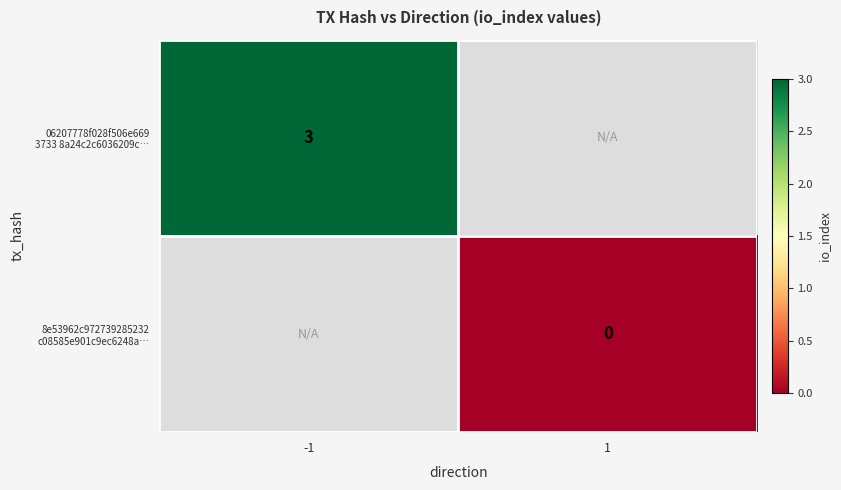

The 8e53962c972739285232 c08585e901c9ec6248a… series shows 0.0 at 1. True or false?

True